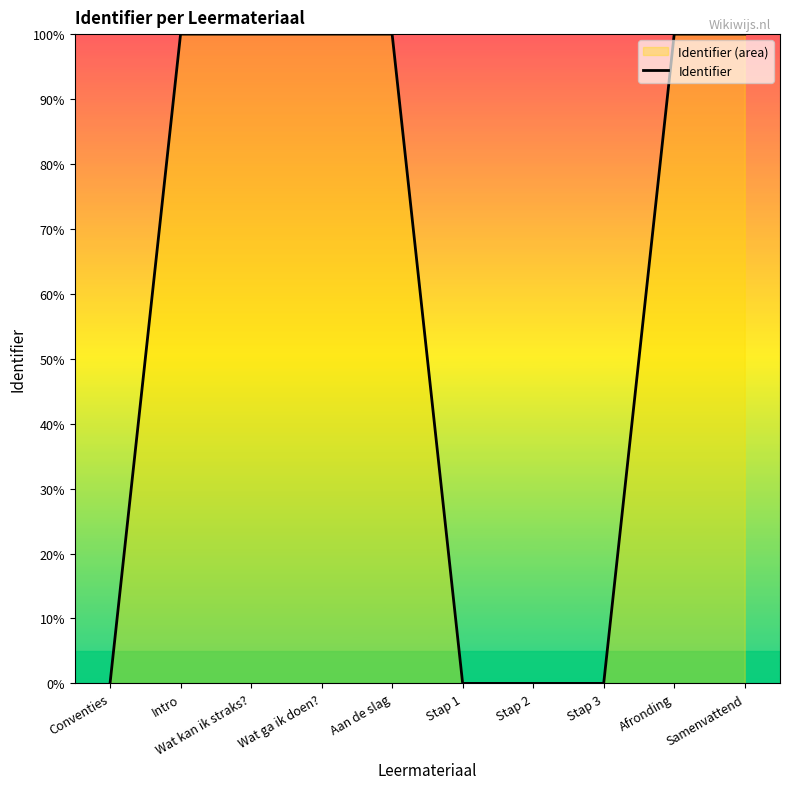

Reading left to right, list all the values displayed in this chart.

0.0	100.0	100.0	100.0	100.0	0.0	0.0	0.0	100.0	100.0